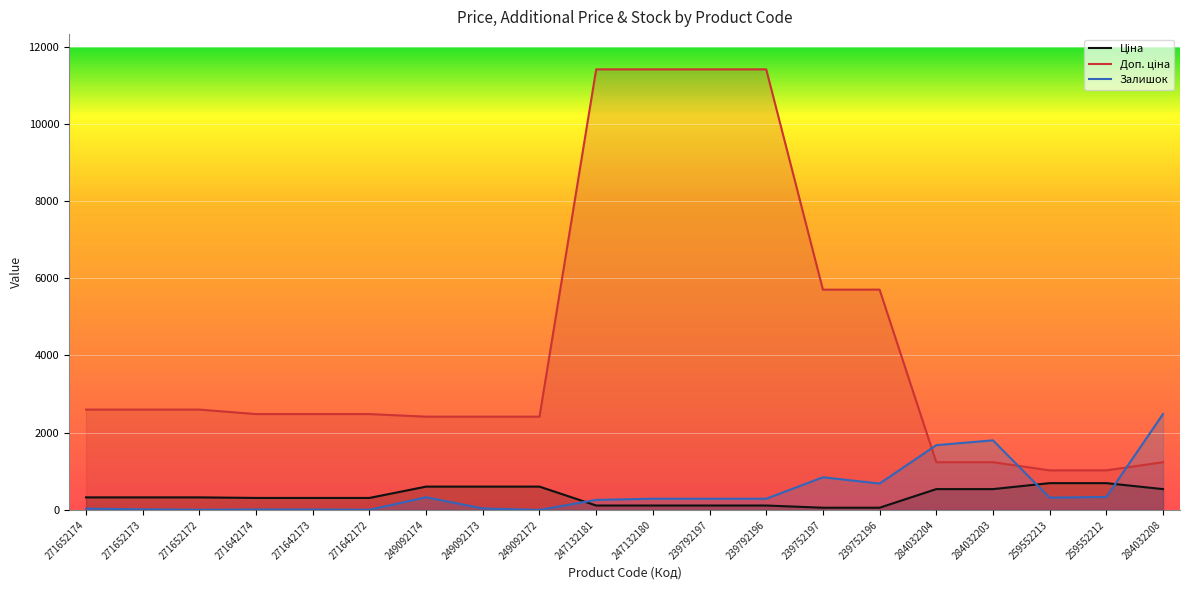

True or false: Ціна and Доп. ціна intersect in this chart.

False